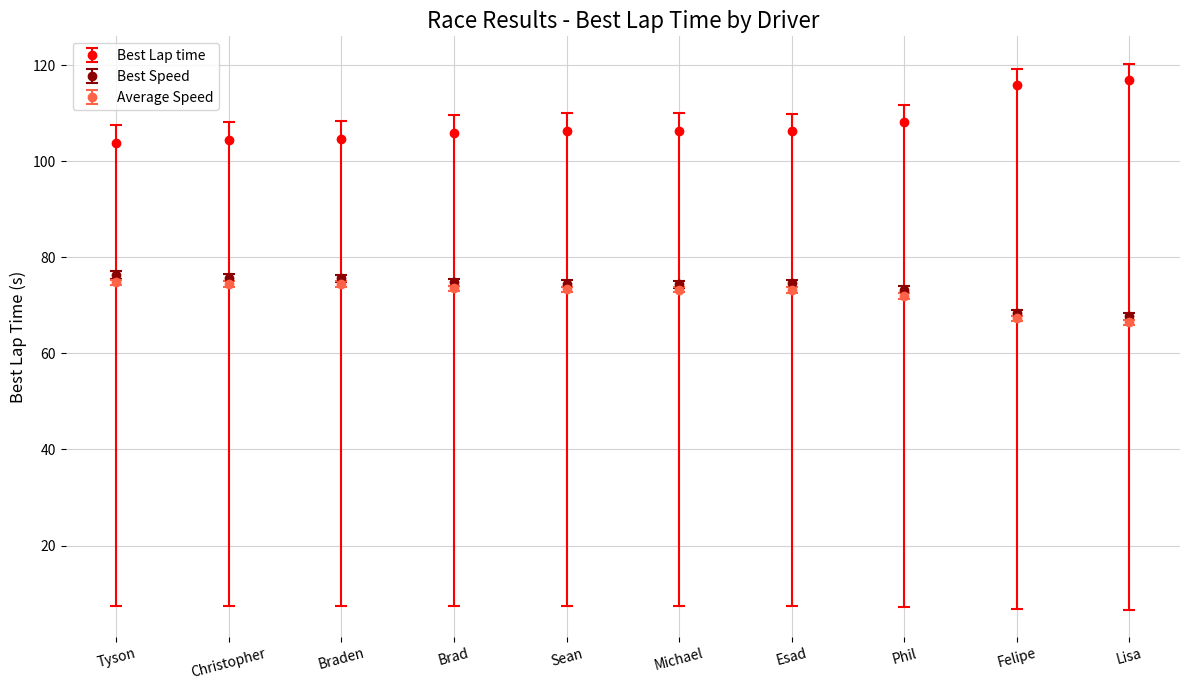

The value of Best Lap time at Braden is 59.9. True or false?

False